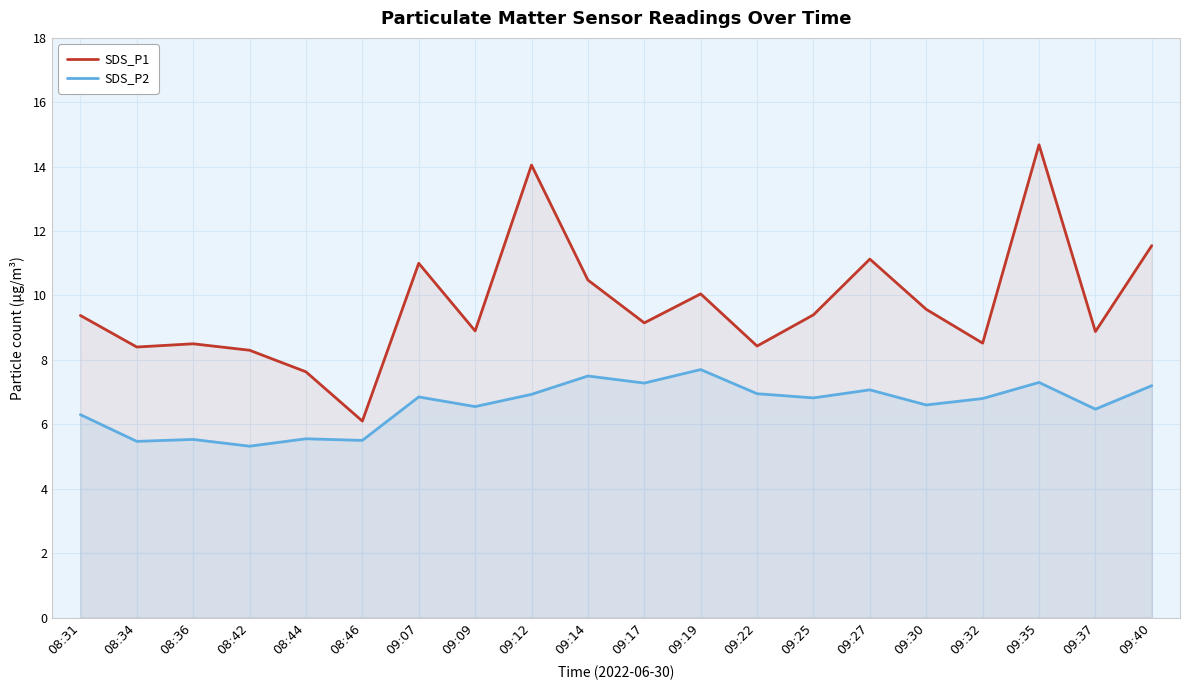

Reading left to right, what are all the values shown in this chart?

SDS_P1: 08:31=9.4	08:34=8.4	08:36=8.5	08:42=8.3	08:44=7.6	08:46=6.1	09:07=11.0	09:09=8.9	09:12=14.1	09:14=10.5	09:17=9.2	09:19=10.1	09:22=8.4	09:25=9.4	09:27=11.1	09:30=9.6	09:32=8.5	09:35=14.7	09:37=8.9	09:40=11.6
SDS_P2: 08:31=6.3	08:34=5.5	08:36=5.5	08:42=5.3	08:44=5.5	08:46=5.5	09:07=6.8	09:09=6.5	09:12=6.9	09:14=7.5	09:17=7.3	09:19=7.7	09:22=7.0	09:25=6.8	09:27=7.1	09:30=6.6	09:32=6.8	09:35=7.3	09:37=6.5	09:40=7.2